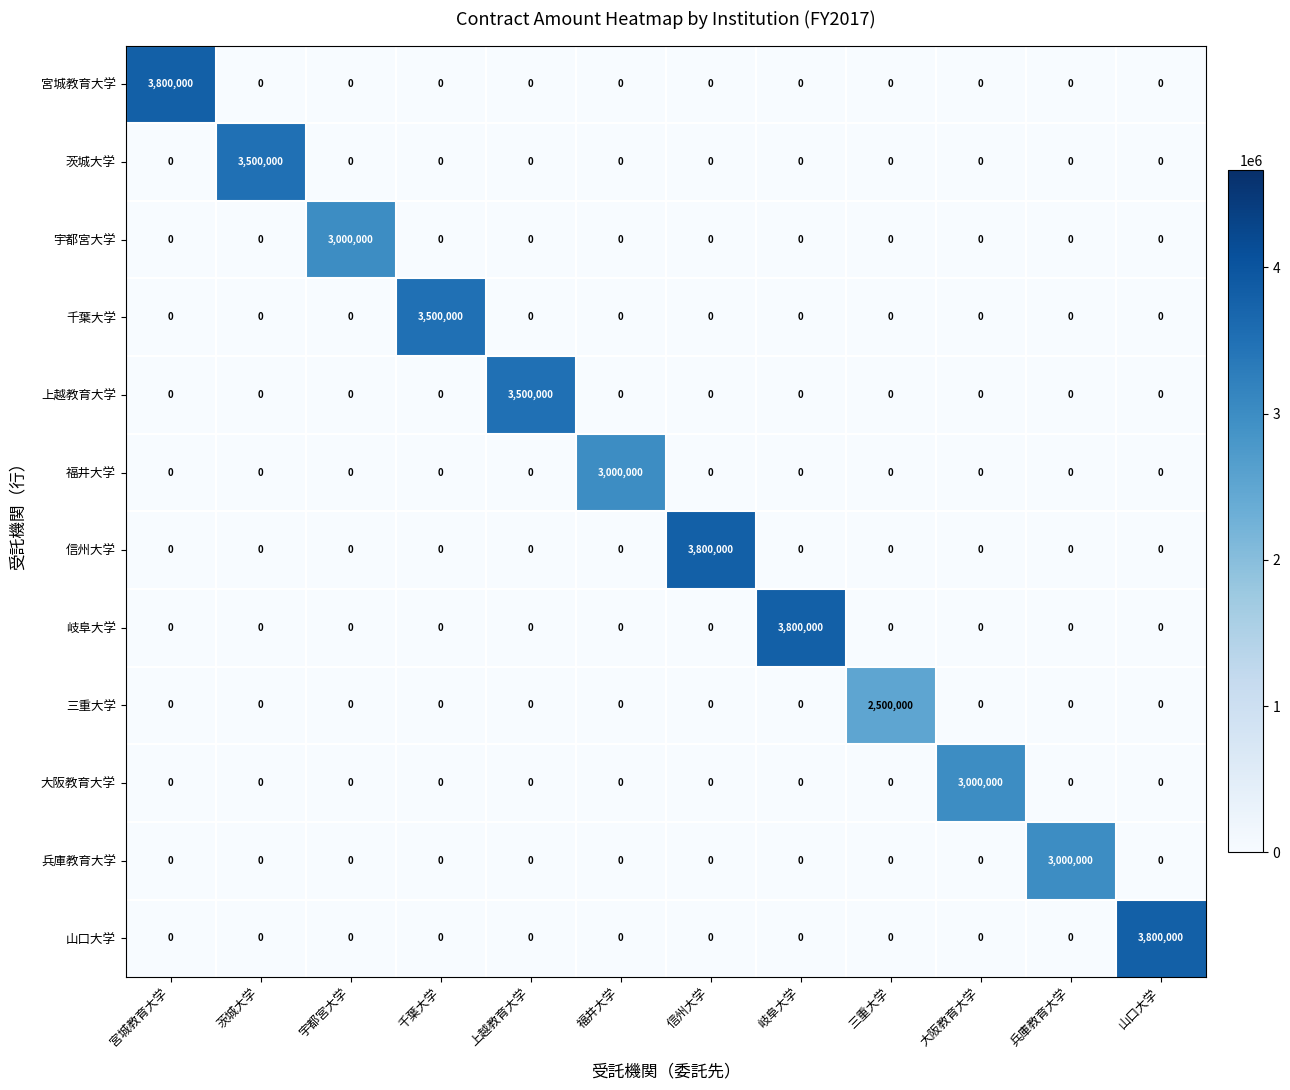

What is the total value across all series at 福井大学?

3000000